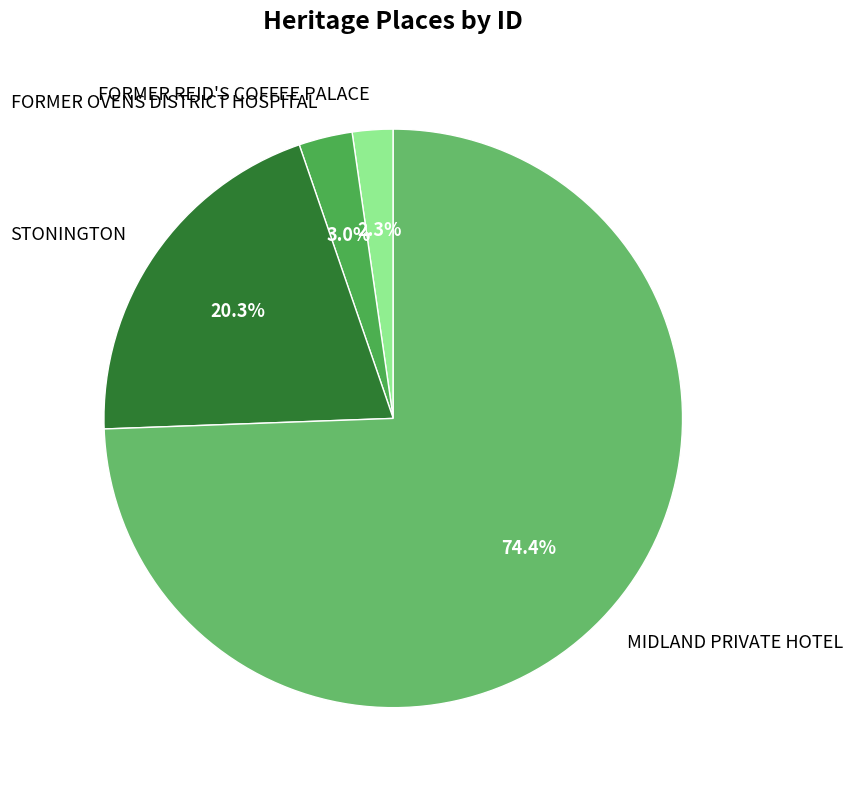

What is the total percentage of STONINGTON and MIDLAND PRIVATE HOTEL?

94.7%